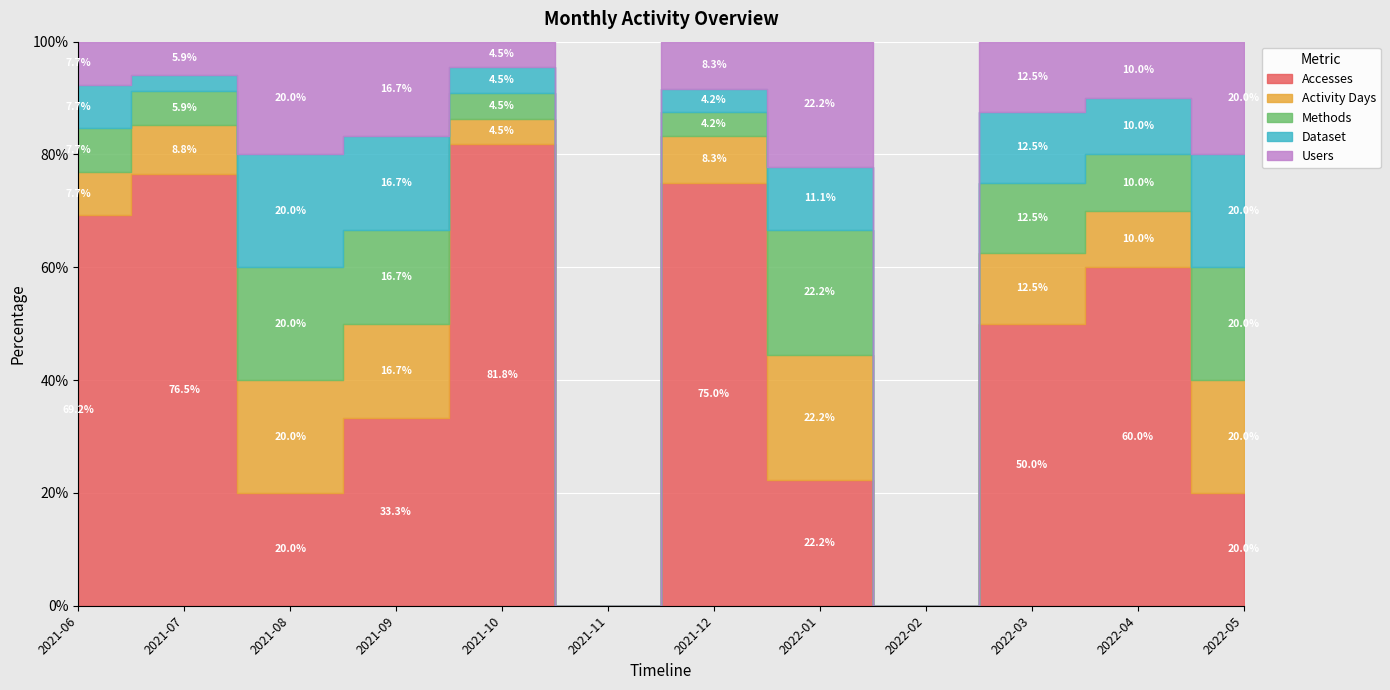

Reading right to left, extract all data points from this chart.

Accesses: 2022-05=1	2022-04=6	2022-03=4	2022-02=0	2022-01=2	2021-12=18	2021-11=0	2021-10=18	2021-09=2	2021-08=1	2021-07=26	2021-06=9
Activity Days: 2022-05=1	2022-04=1	2022-03=1	2022-02=0	2022-01=2	2021-12=2	2021-11=0	2021-10=1	2021-09=1	2021-08=1	2021-07=3	2021-06=1
Methods: 2022-05=1	2022-04=1	2022-03=1	2022-02=0	2022-01=2	2021-12=1	2021-11=0	2021-10=1	2021-09=1	2021-08=1	2021-07=2	2021-06=1
Dataset: 2022-05=1	2022-04=1	2022-03=1	2022-02=0	2022-01=1	2021-12=1	2021-11=0	2021-10=1	2021-09=1	2021-08=1	2021-07=1	2021-06=1
Users: 2022-05=1	2022-04=1	2022-03=1	2022-02=0	2022-01=2	2021-12=2	2021-11=0	2021-10=1	2021-09=1	2021-08=1	2021-07=2	2021-06=1